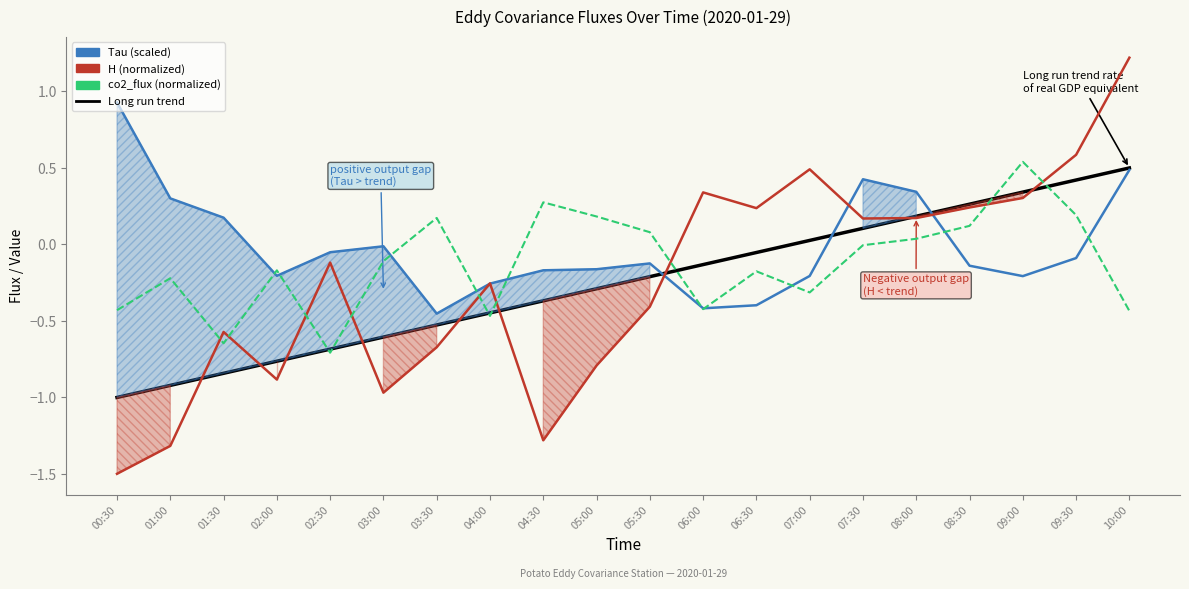

After their last crossing, which series has the higher values: co2_flux (normalized) or Tau (scaled)?

Tau (scaled)